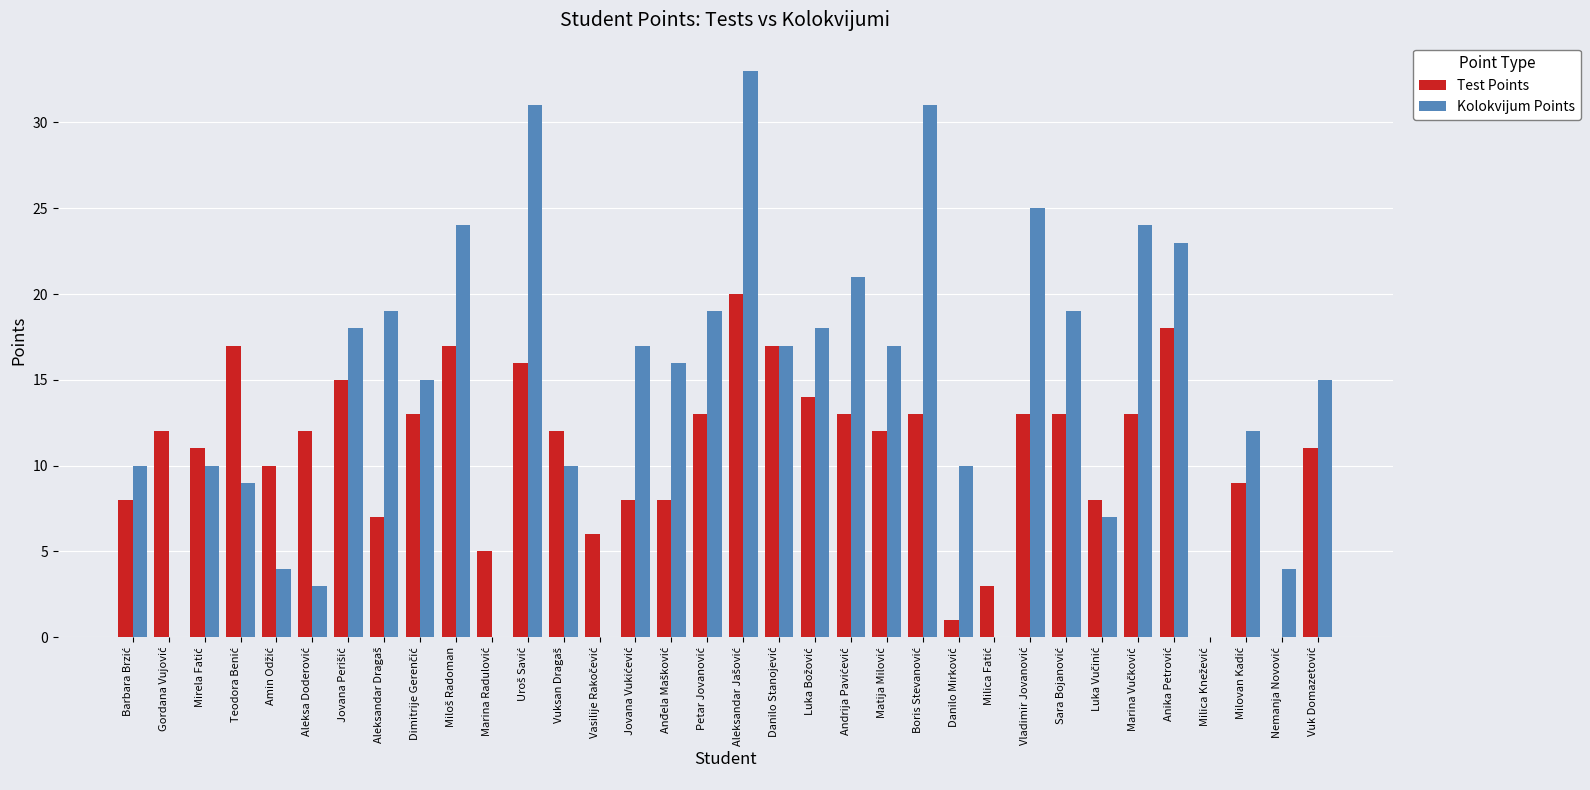

How many groups of bars are there?

34